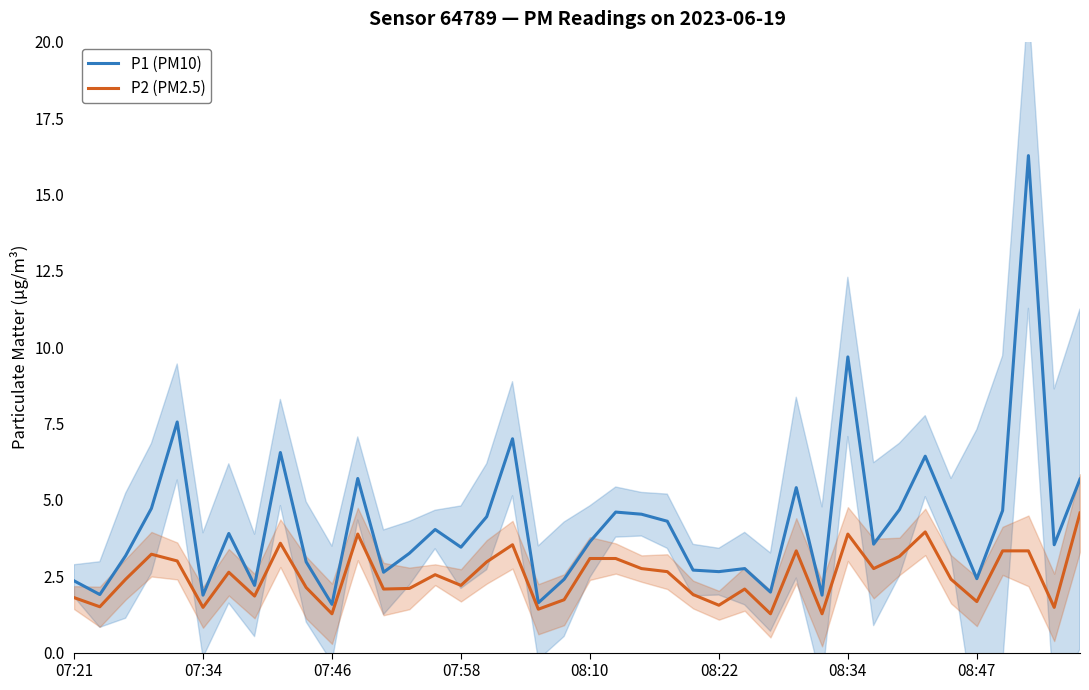

What is the highest value of the P2 (PM2.5) series?

4.6